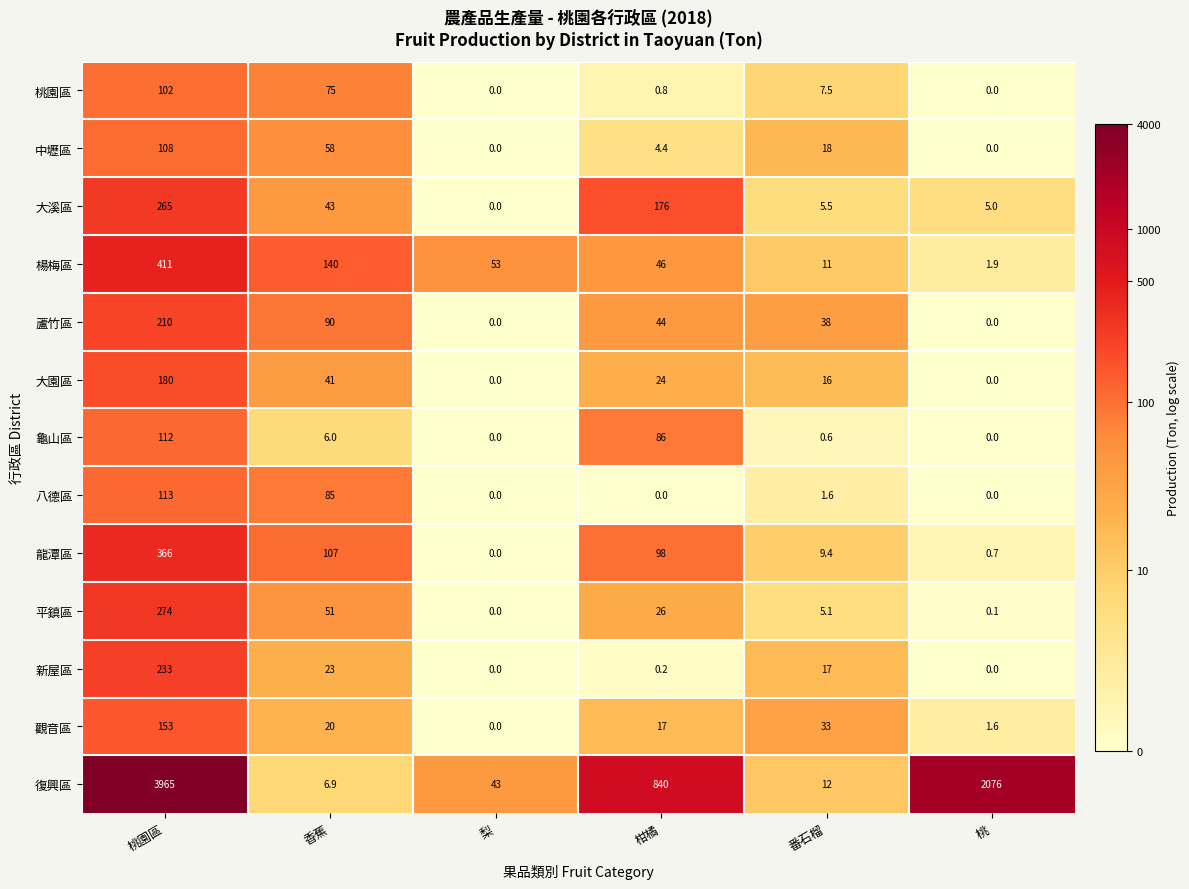

What is the total value across all series at 桃園區?

6492.0